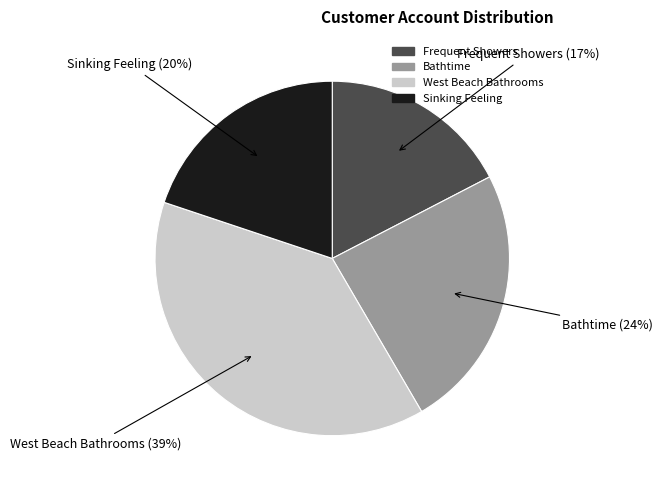

What is the ratio of the value at Frequent Showers to the value at Bathtime?

0.7